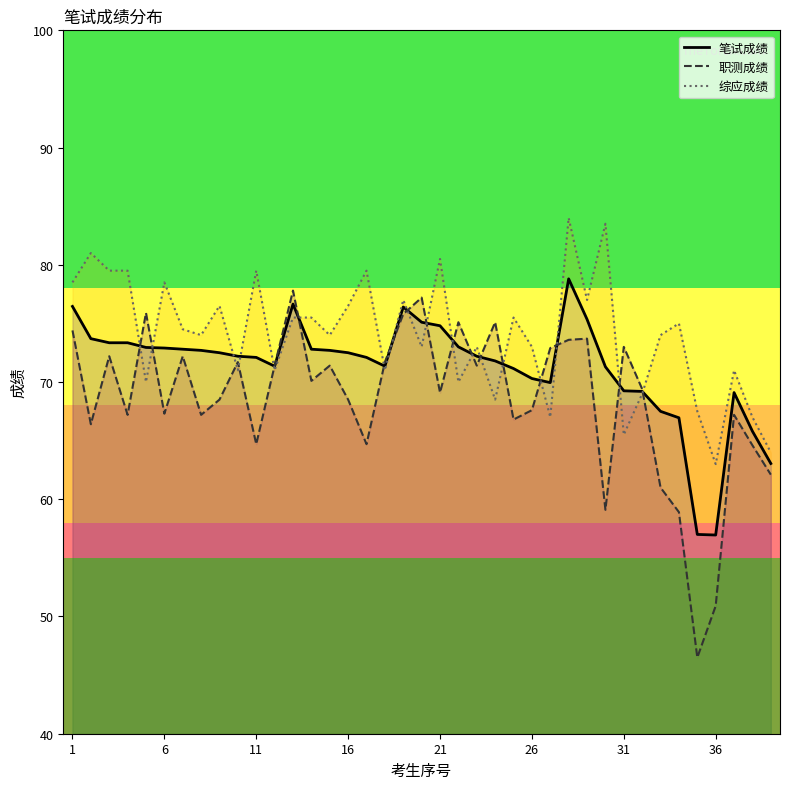

What is the spread (max minus min) of values at 36?

12.1